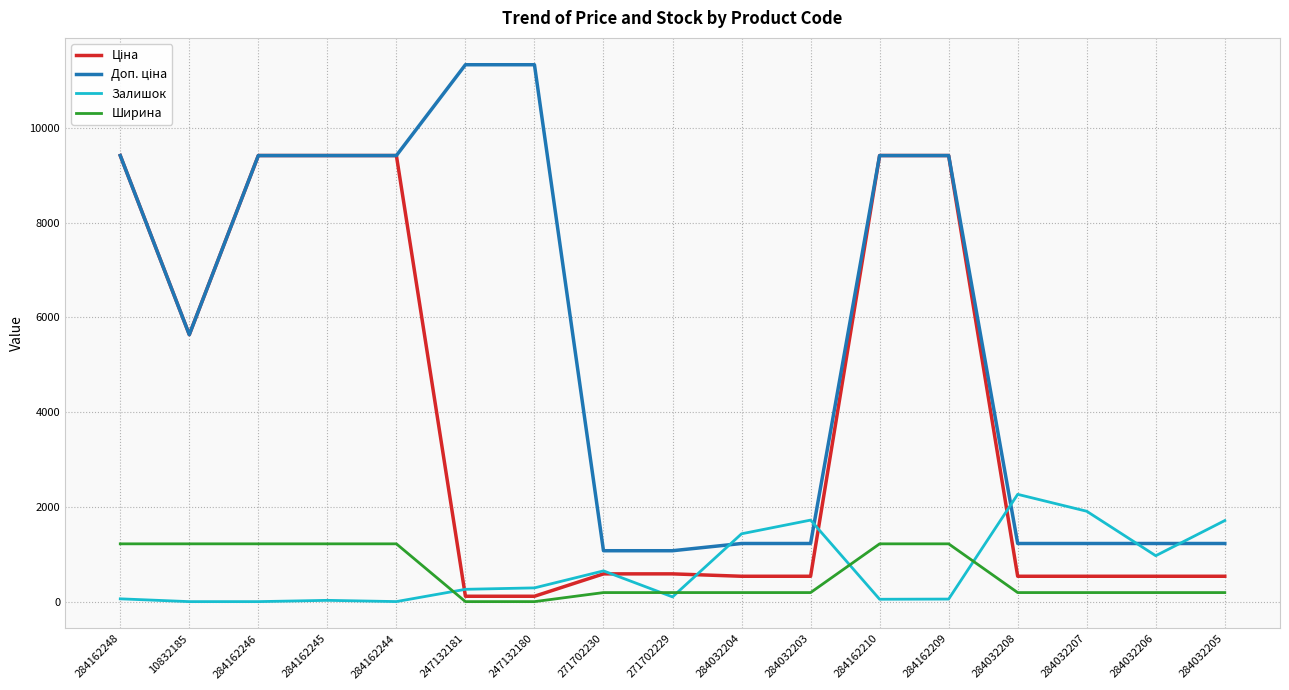

What is the maximum value shown in the chart?

11334.0